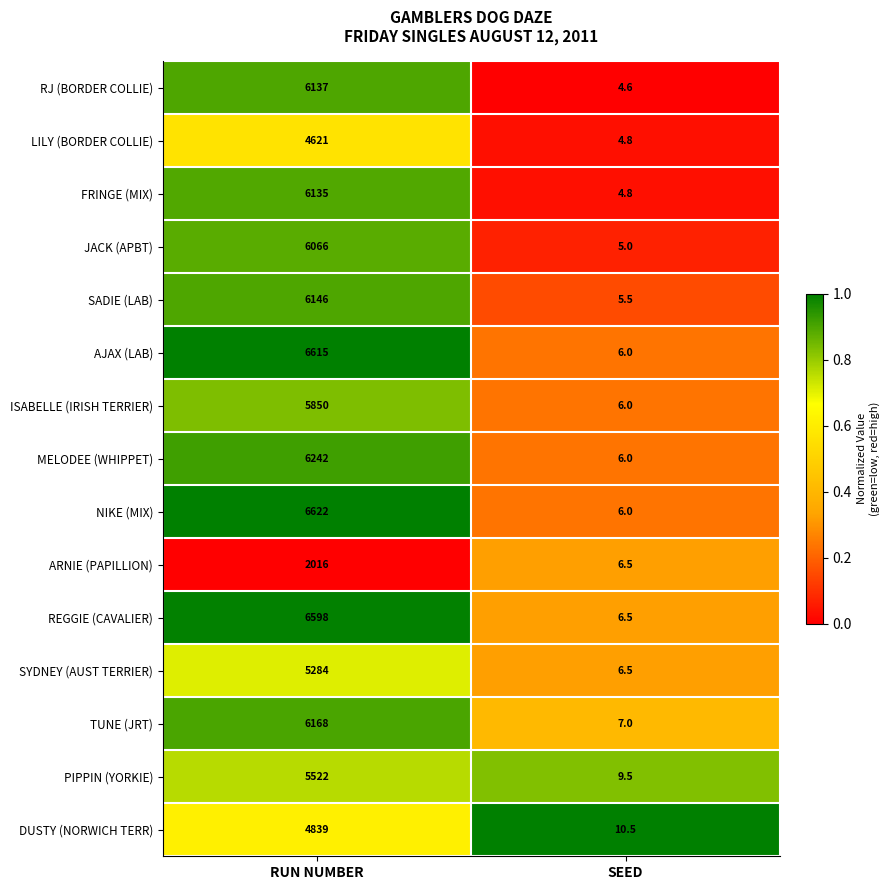

The value of SYDNEY (AUST TERRIER) at SEED is 6.5. True or false?

True